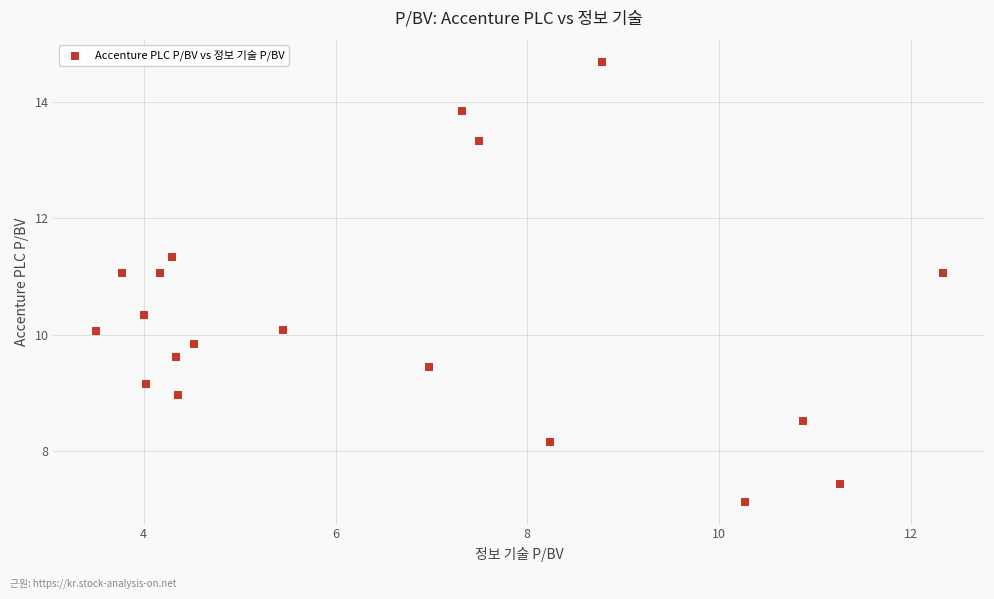

What is the range of X values (max minus min)?

8.8